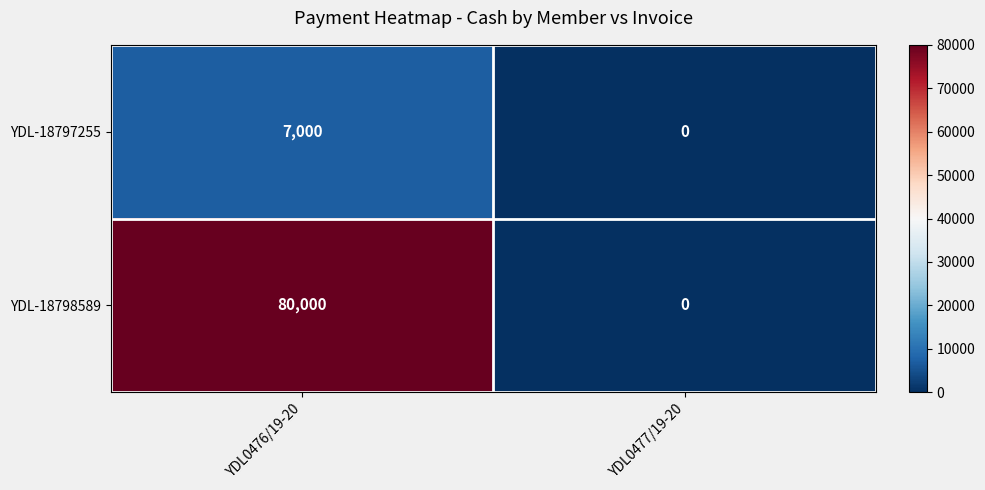

The YDL-18798589 series shows 114874 at YDL0476/19-20. True or false?

False